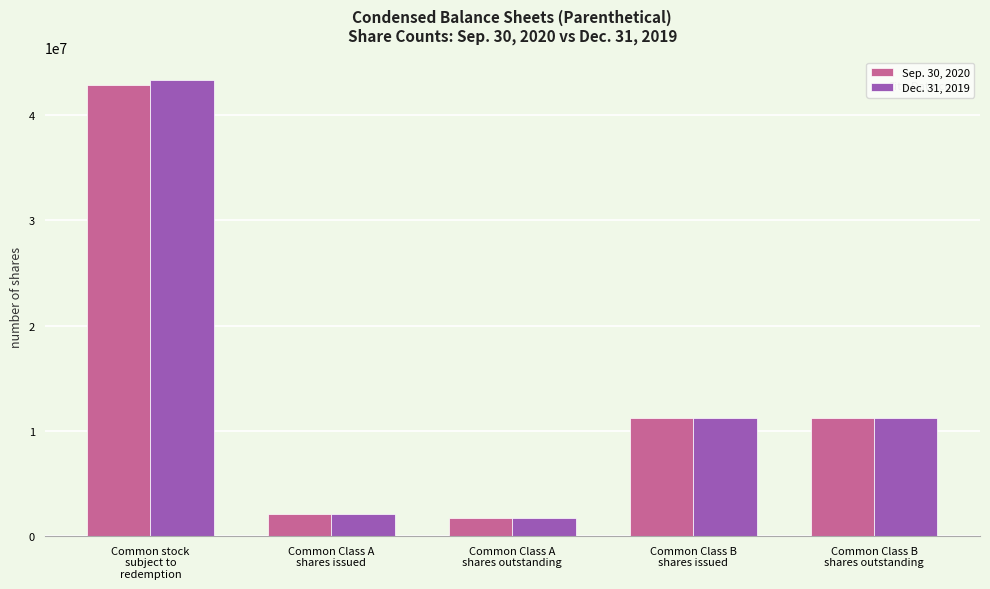

Is it true that Sep. 30, 2020 equals 42907031 at Common stock
subject to
redemption?

True